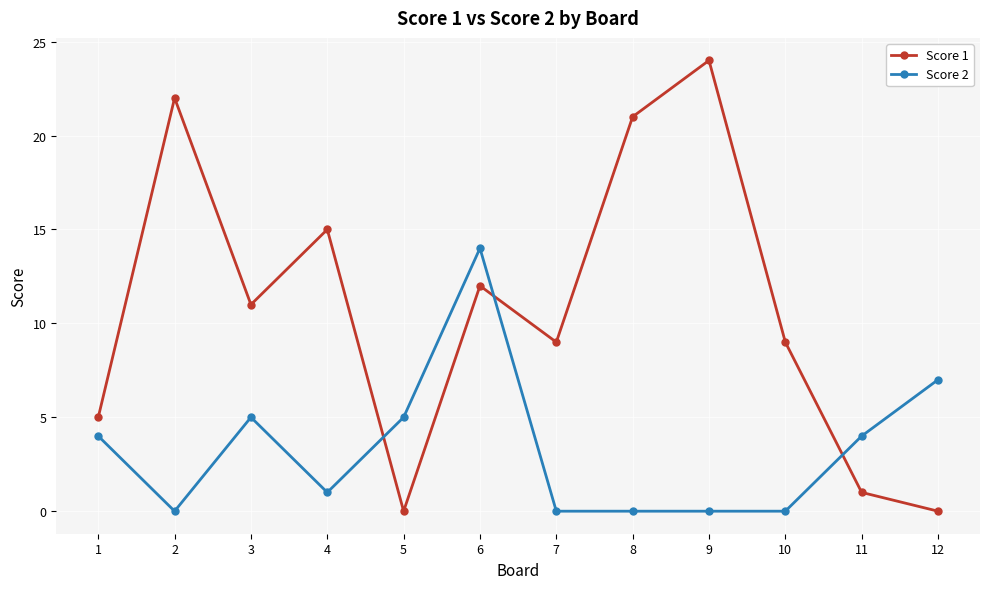

Where is Score 1 nearest to the value 12?

6